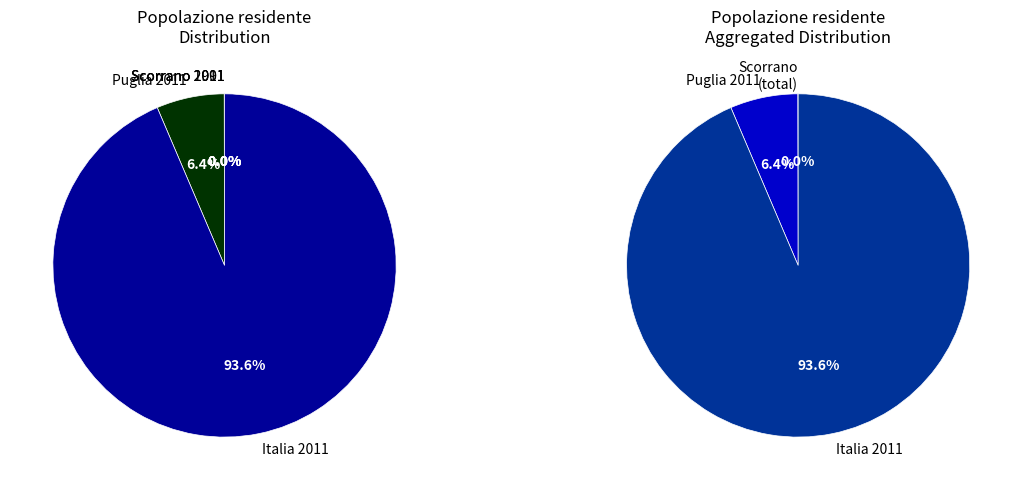

What is the change in value from Scorrano 2011 to Puglia 2011?

+4045591